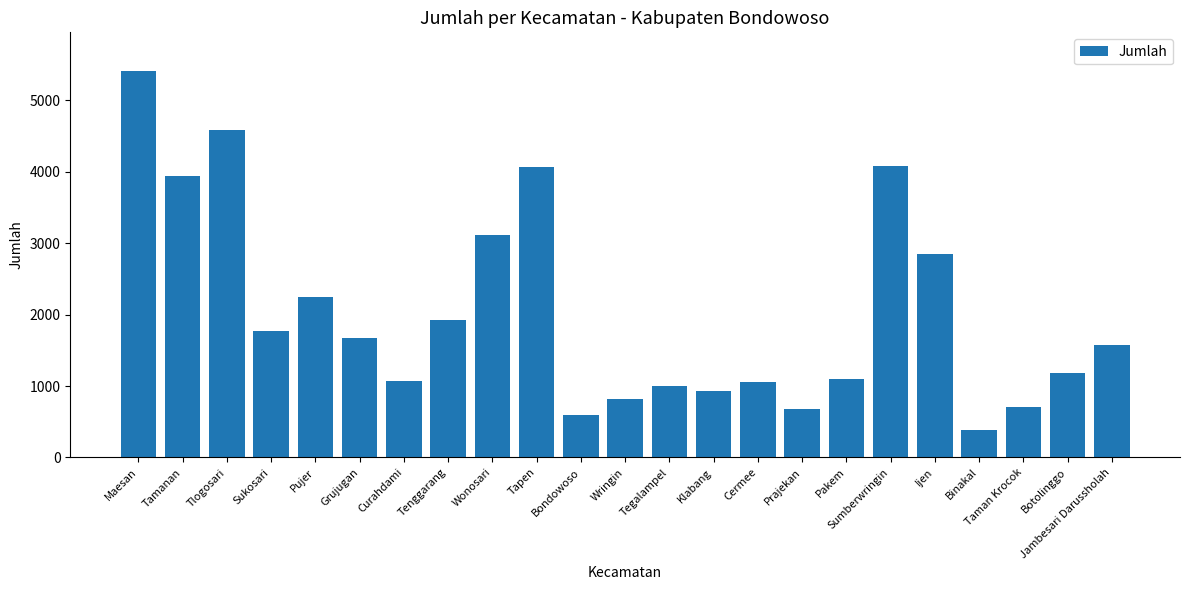

Read the value at Prajekan.

679